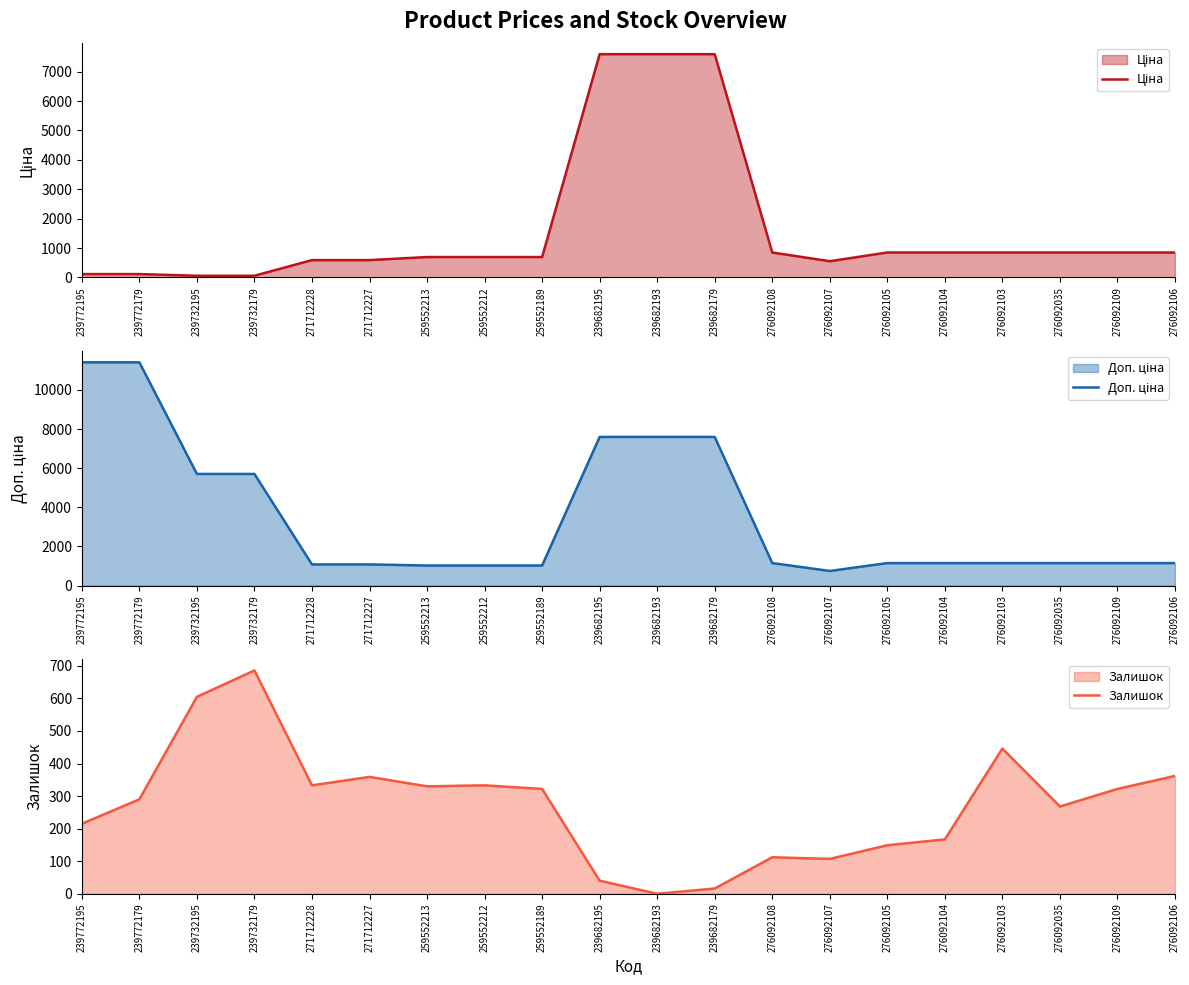

List the labels in order of Доп. ціна value, smallest first.

276092107, 259552213, 259552212, 259552189, 271712228, 271712227, 276092108, 276092105, 276092104, 276092103, 276092035, 276092109, 276092106, 239732195, 239732179, 239682195, 239682193, 239682179, 239772195, 239772179